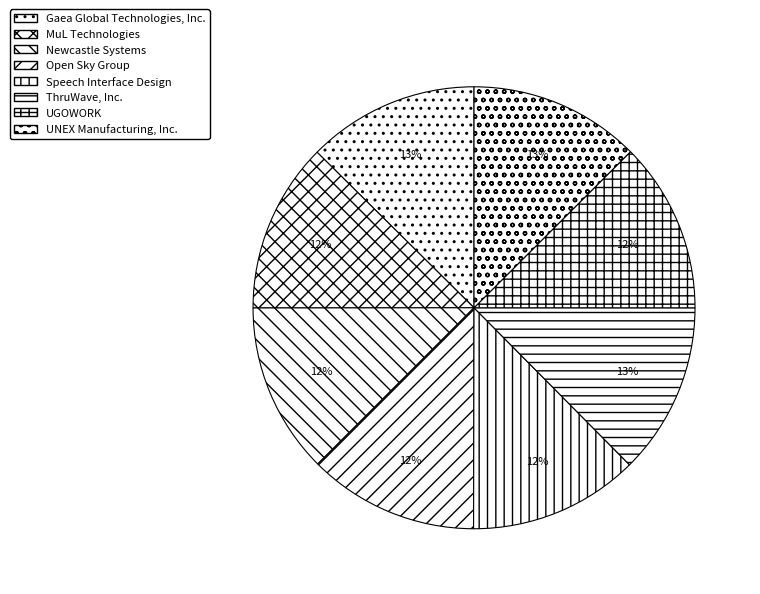

How many slices are in this pie chart?

8